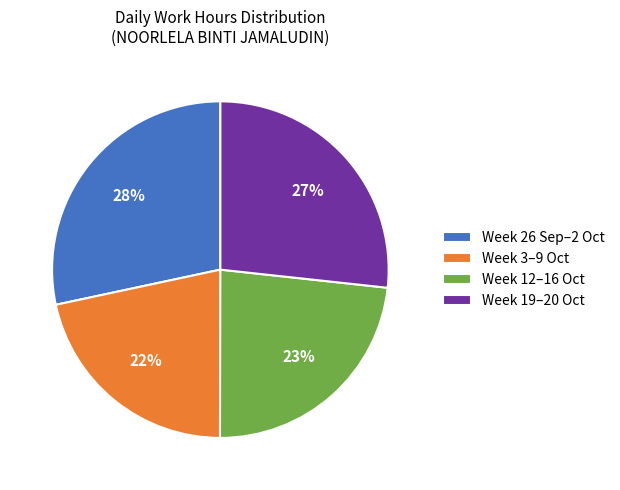

Count the number of slices in the pie.

4